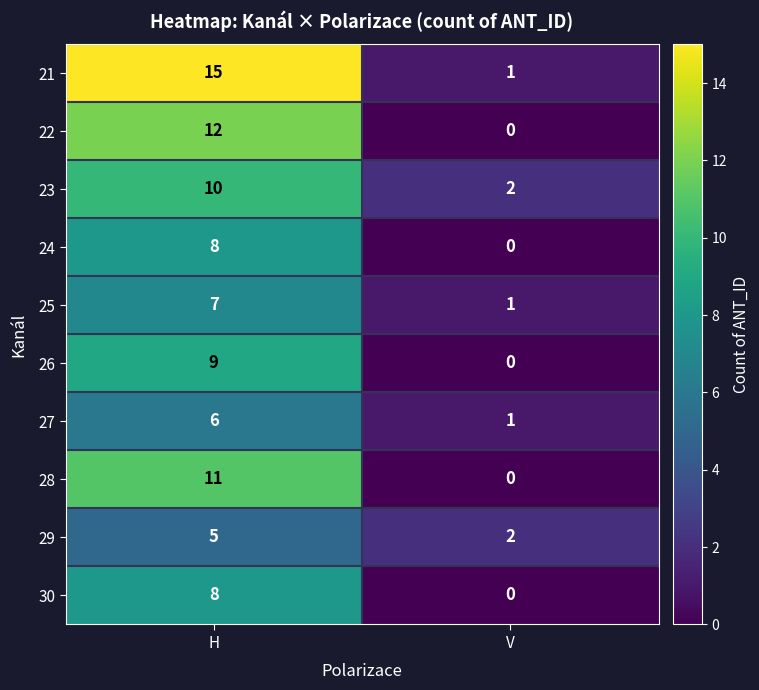

Reading left to right, transcribe all the data shown in this chart.

21: H=15	V=1
22: H=12	V=0
23: H=10	V=2
24: H=8	V=0
25: H=7	V=1
26: H=9	V=0
27: H=6	V=1
28: H=11	V=0
29: H=5	V=2
30: H=8	V=0